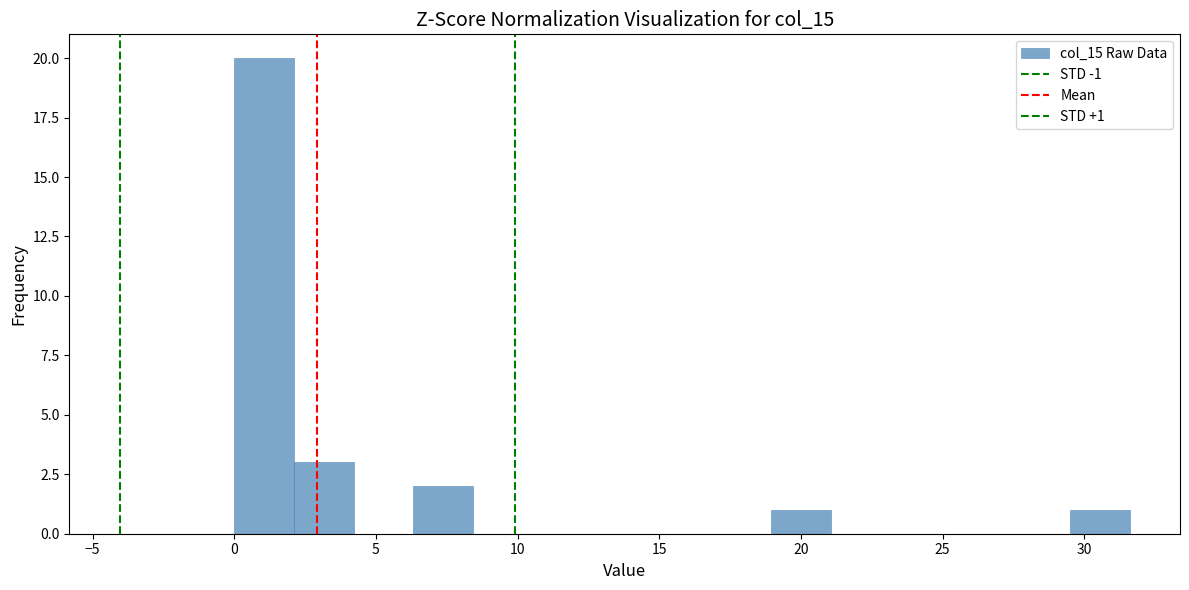

Which range on the x-axis has the tallest bar?

0.0 to 2.0